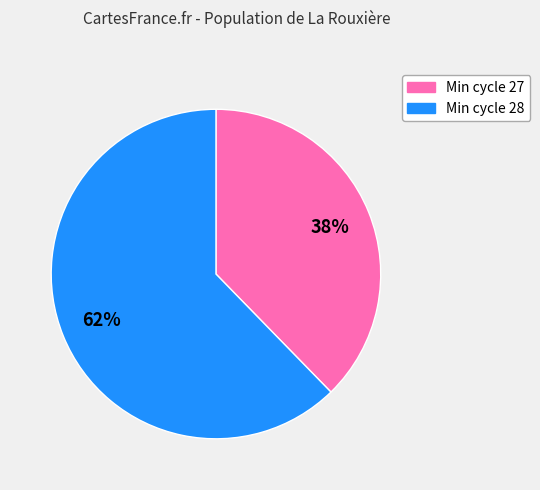

Does any single category account for the majority?

Yes